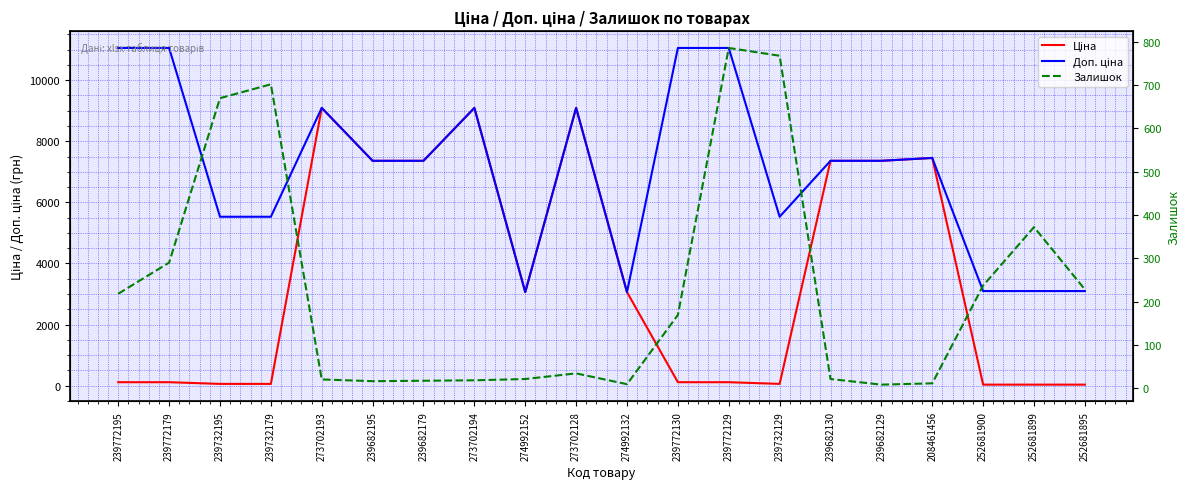

What are all the series names shown in the legend?

Ціна, Доп. ціна, Залишок